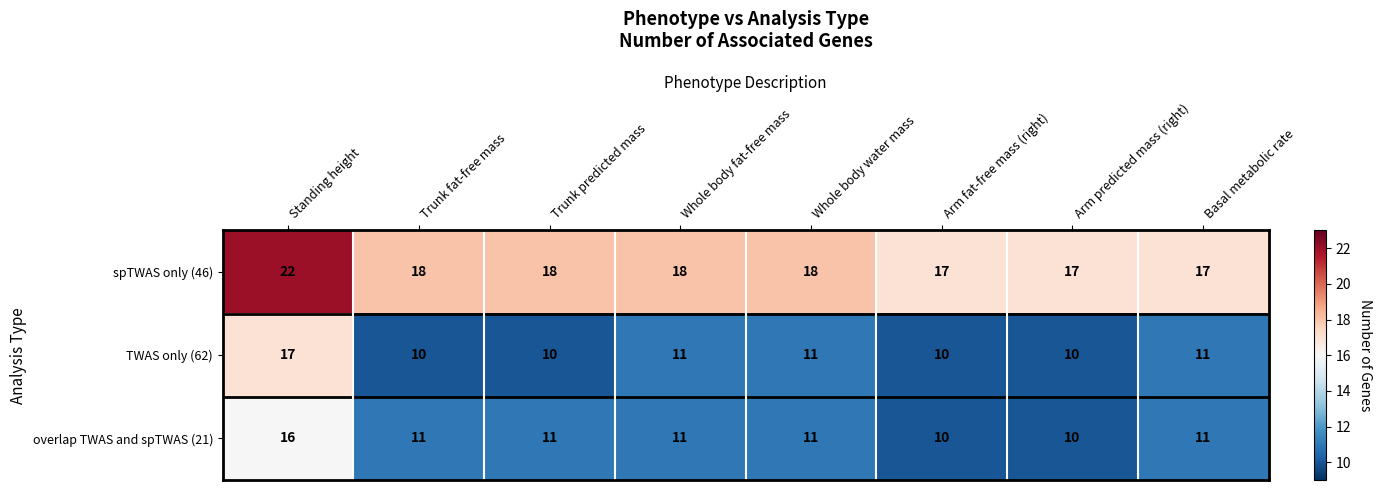

The value of spTWAS only (46) at Arm predicted mass (right) is 17. True or false?

True